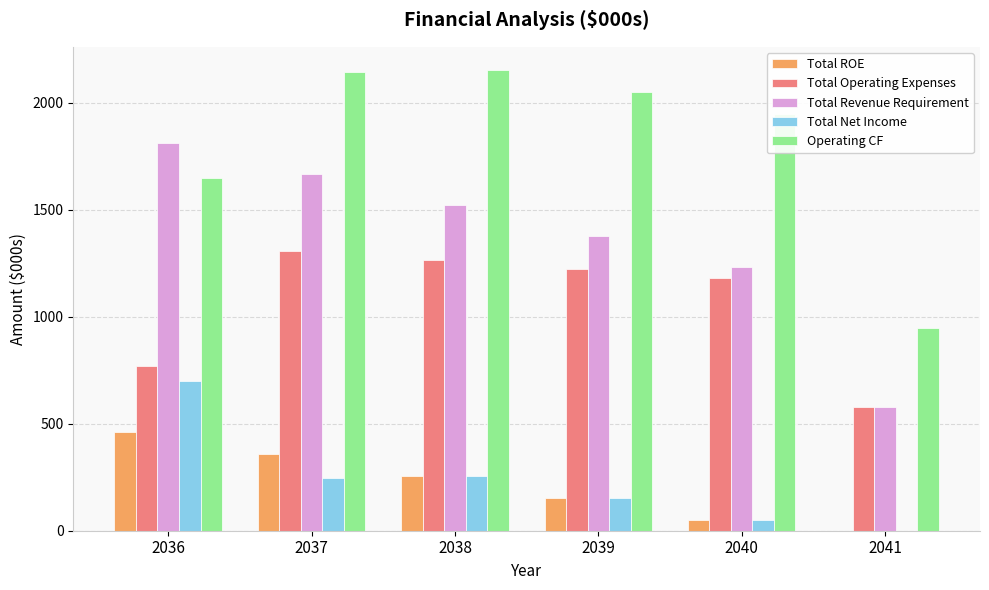

How many data points does each series have?

6